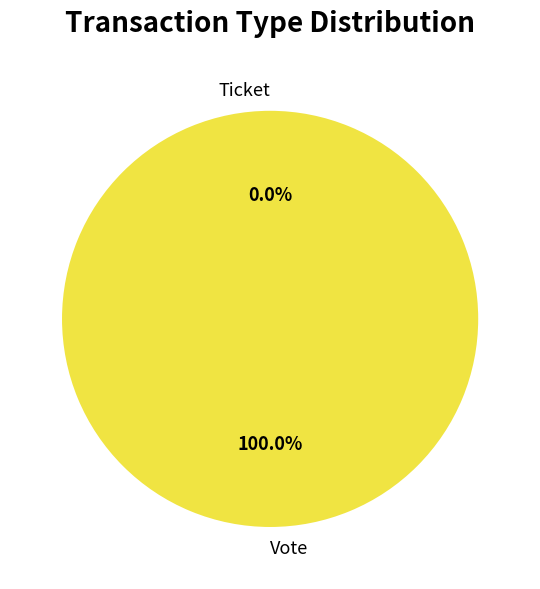

What percentage is the Vote slice, to the nearest percent?

100%